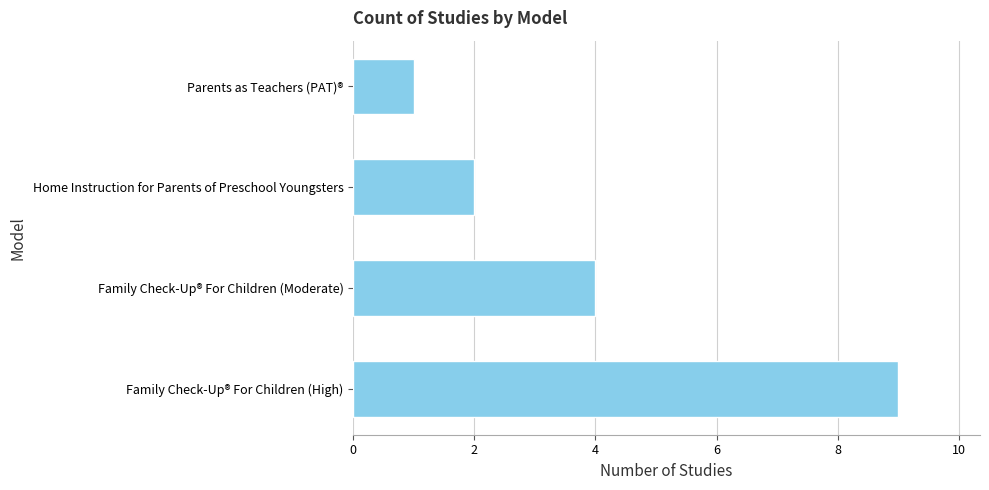

What is the average value?

4